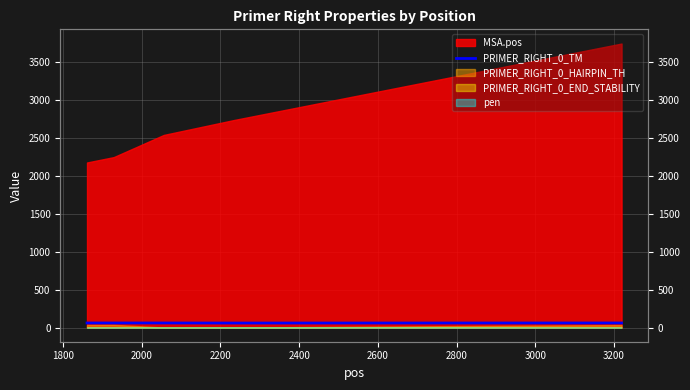

At which category does the data reach its first local valley?

2200